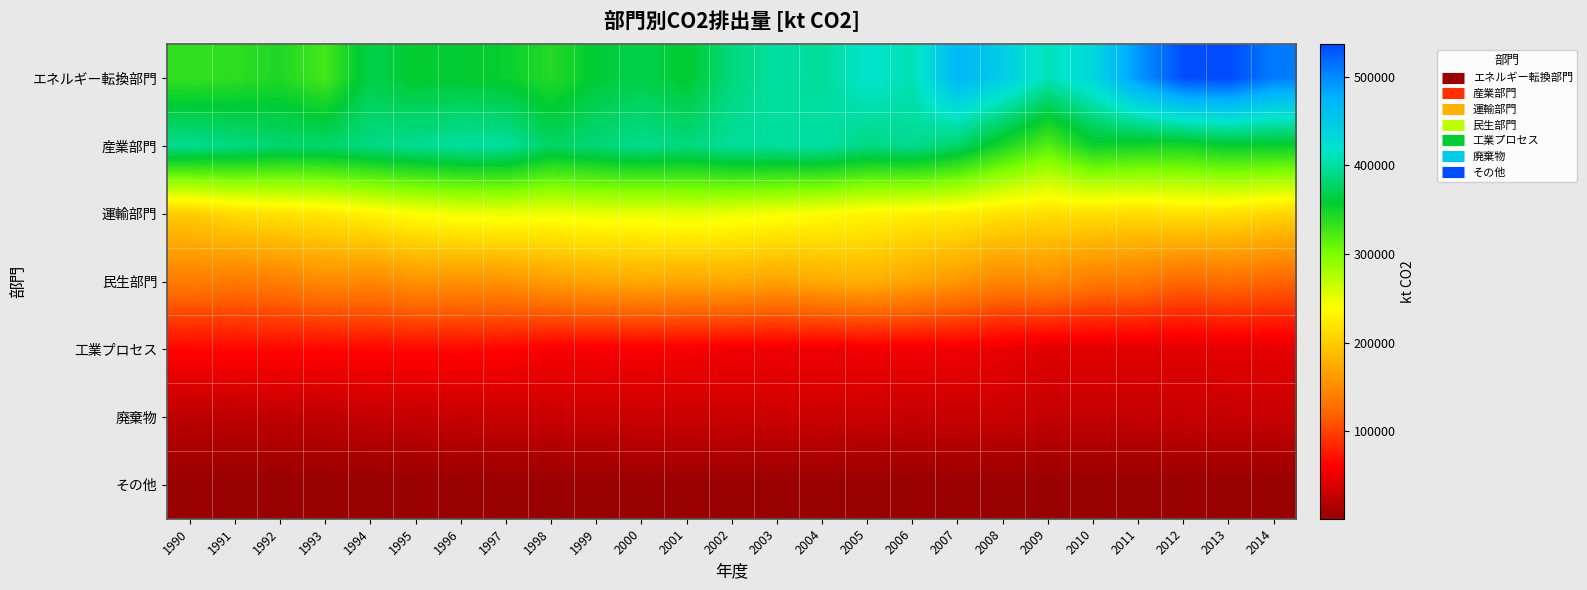

What is the greatest value displayed?

536840.7